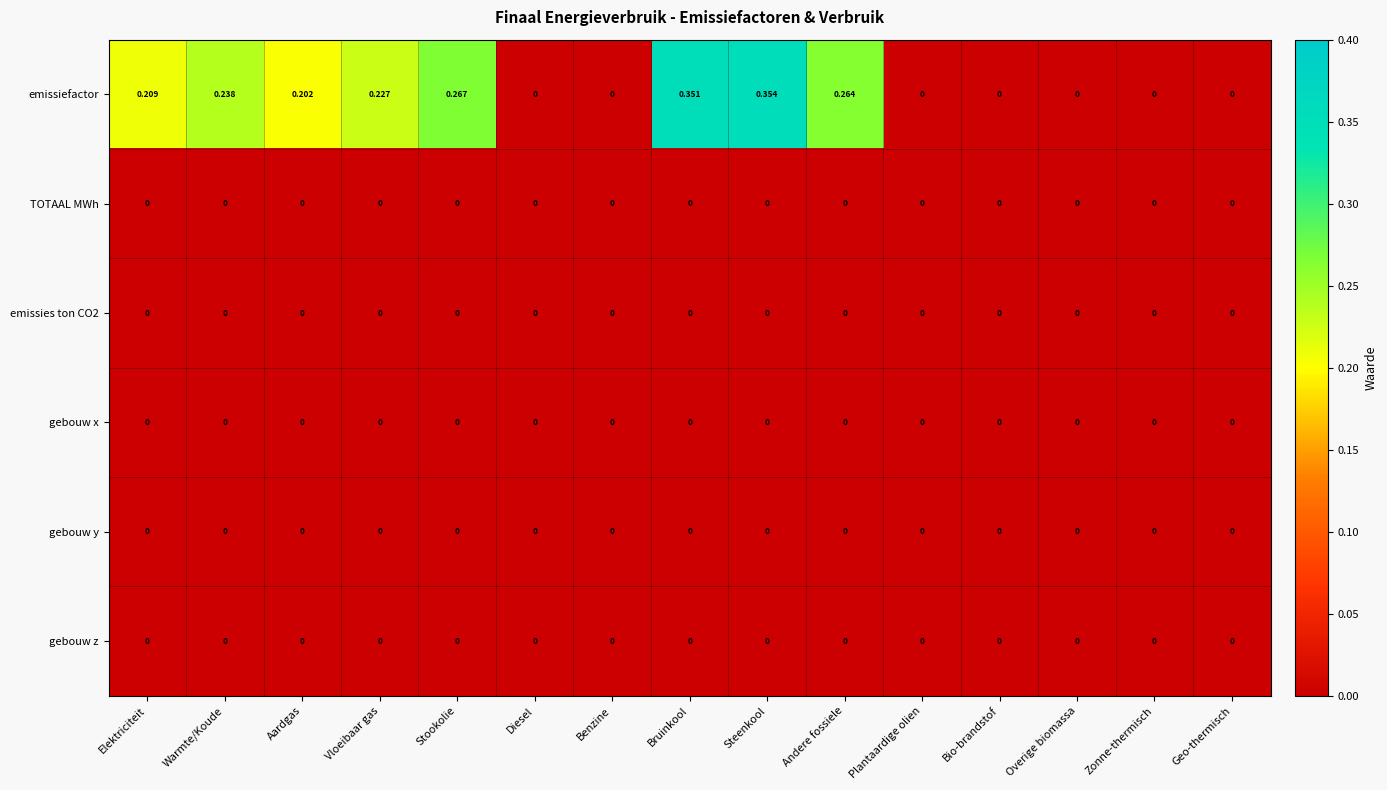

At which category is the sum across all series the highest?

Steenkool